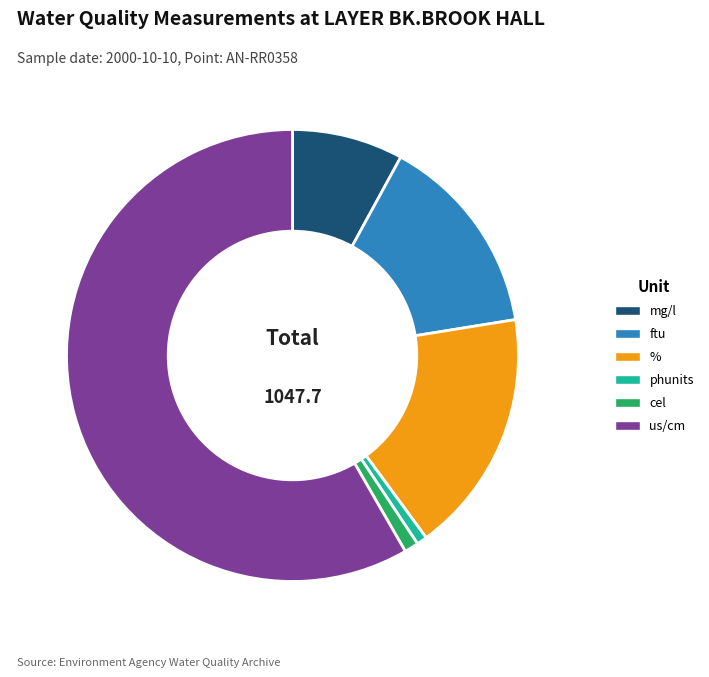

Count the number of slices in the pie.

6